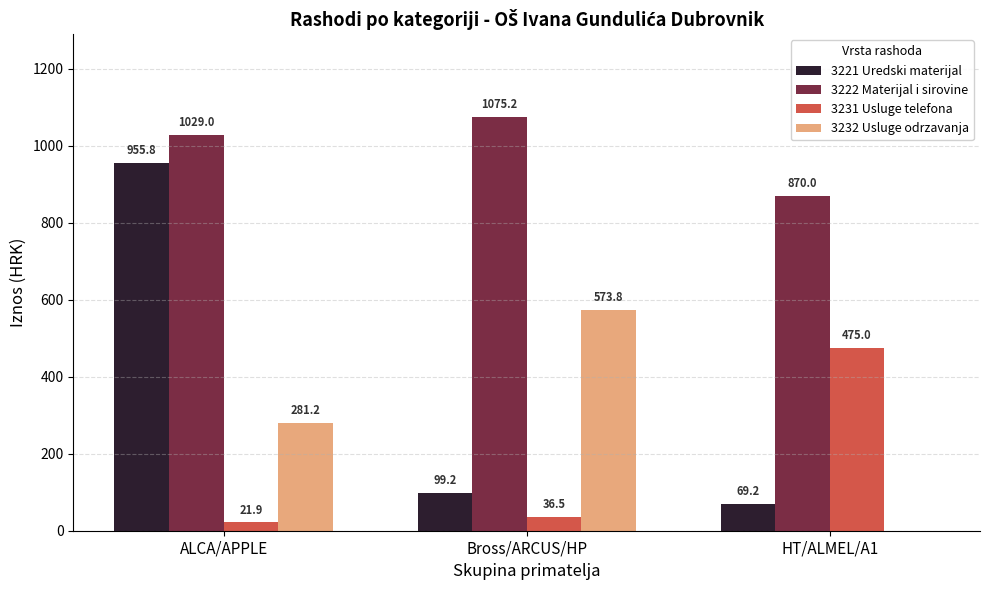

Between ALCA/APPLE and Bross/ARCUS/HP, which series saw the biggest shift?

3221 Uredski materijal